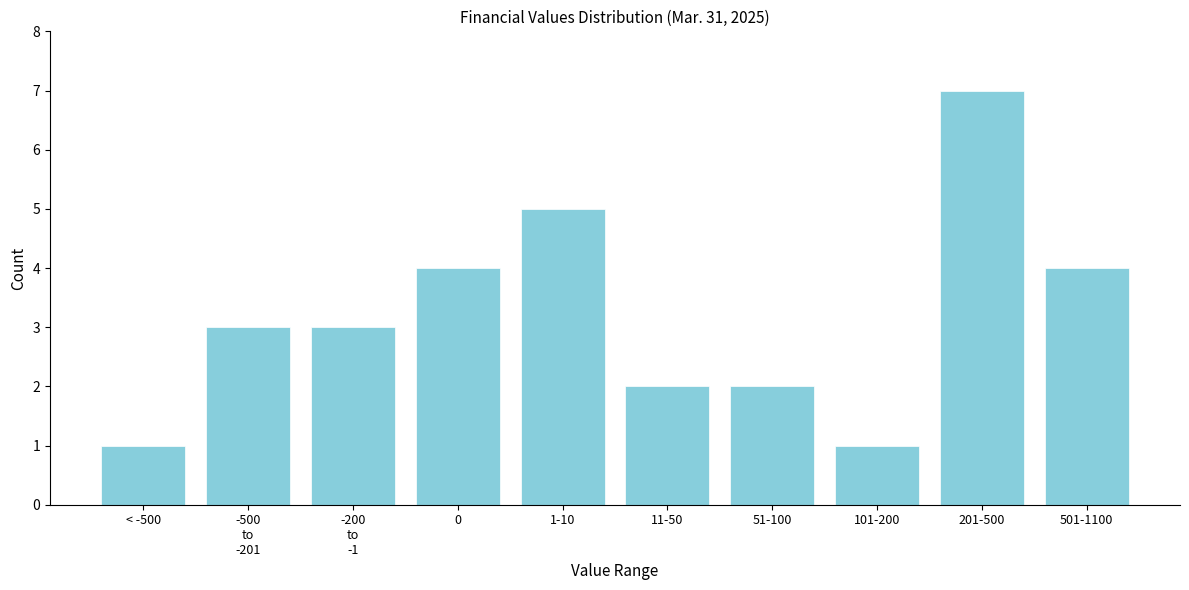

Reading left to right, extract all data points from this chart.

1	3	3	4	5	2	2	1	7	4